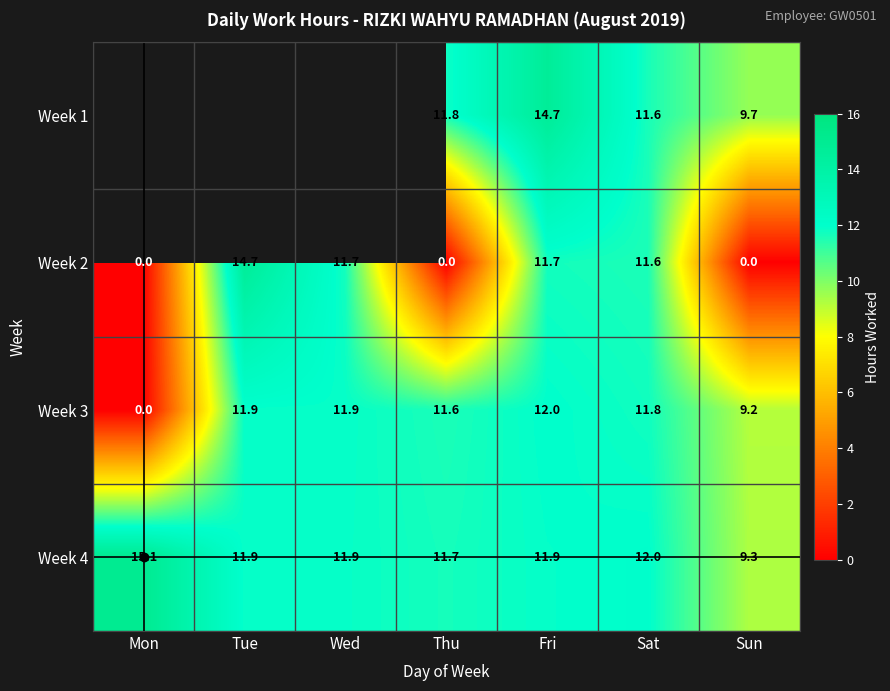

At which label is Week 2 closest to 7?

Sat